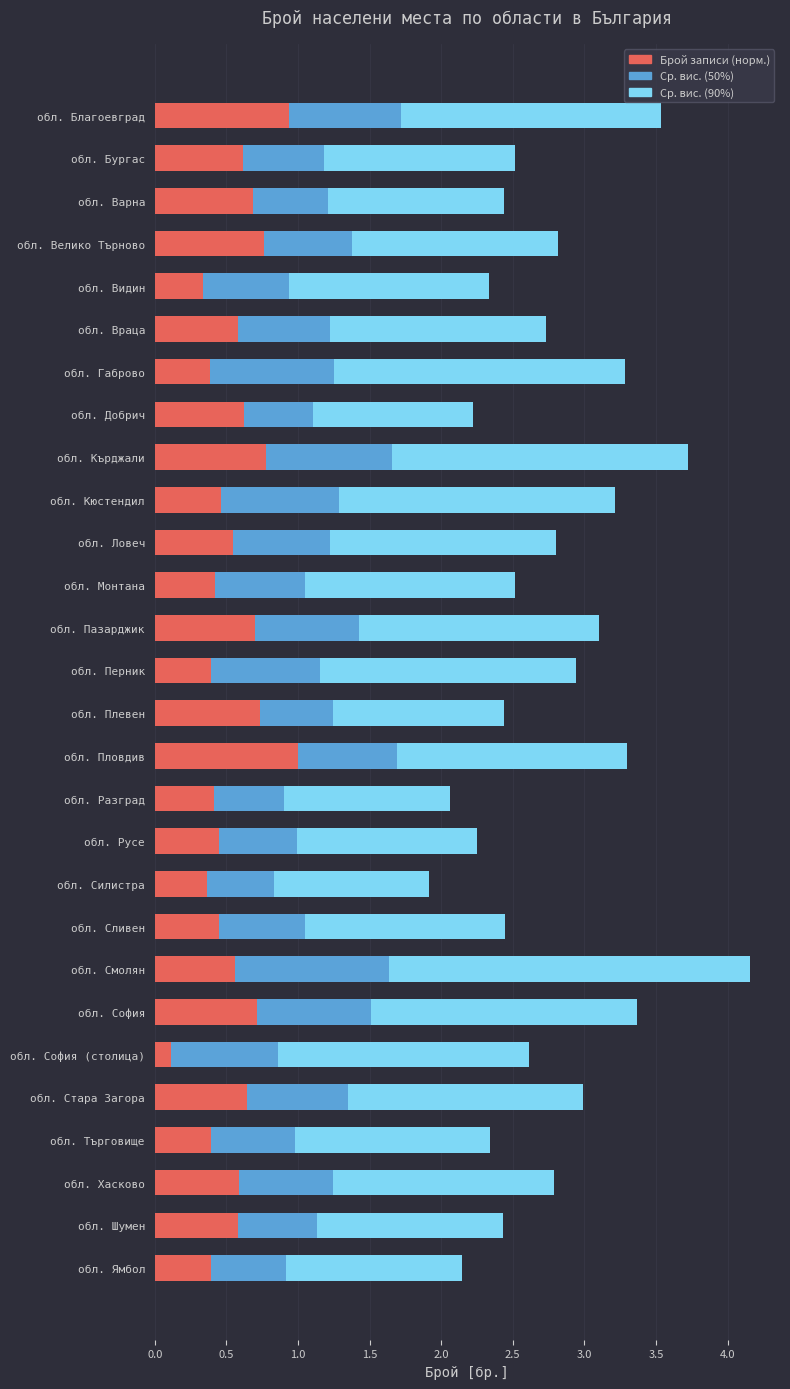

What is the difference between the maximum and minimum values in the Брой записи (норм.) series?

0.9